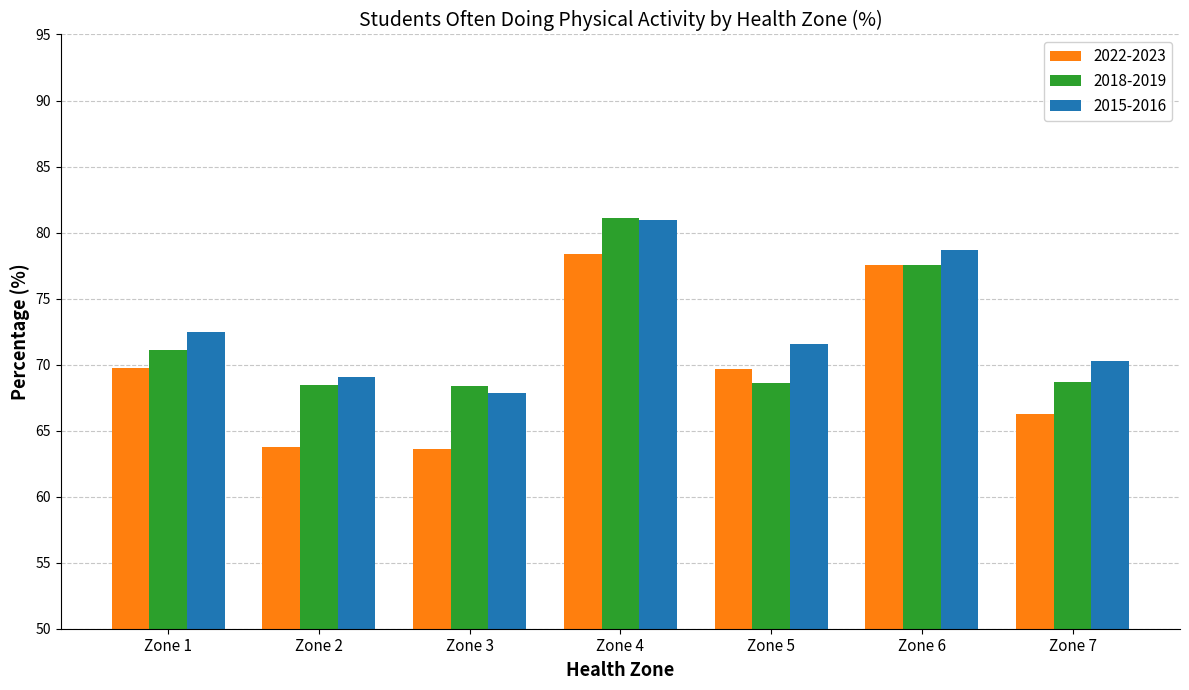

Rank the categories by 2015-2016 value from lowest to highest.

Zone 3, Zone 2, Zone 7, Zone 5, Zone 1, Zone 6, Zone 4